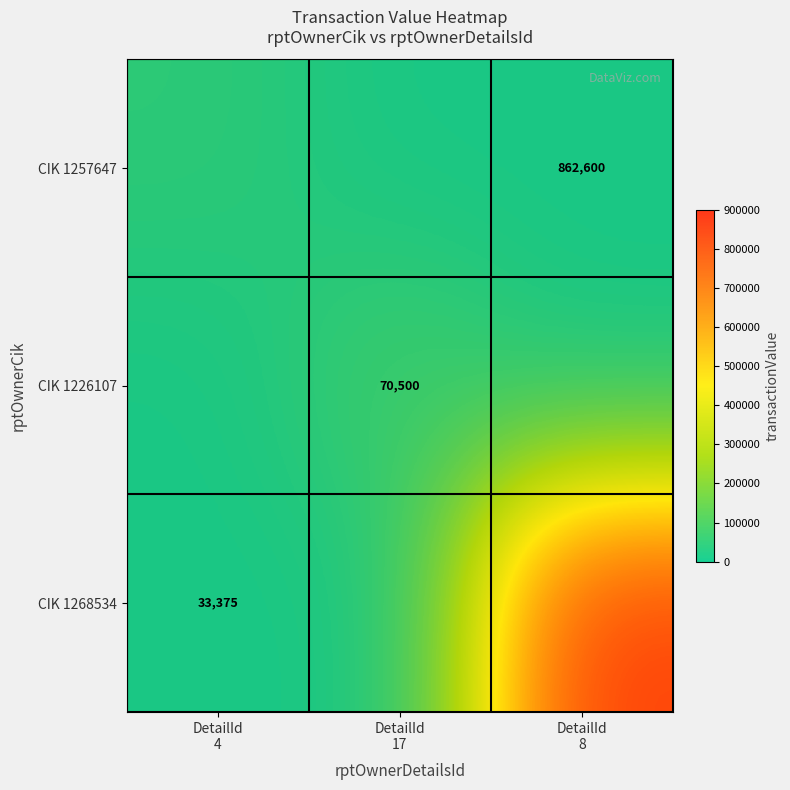

Which series has the largest range (max minus min)?

CIK 1268534